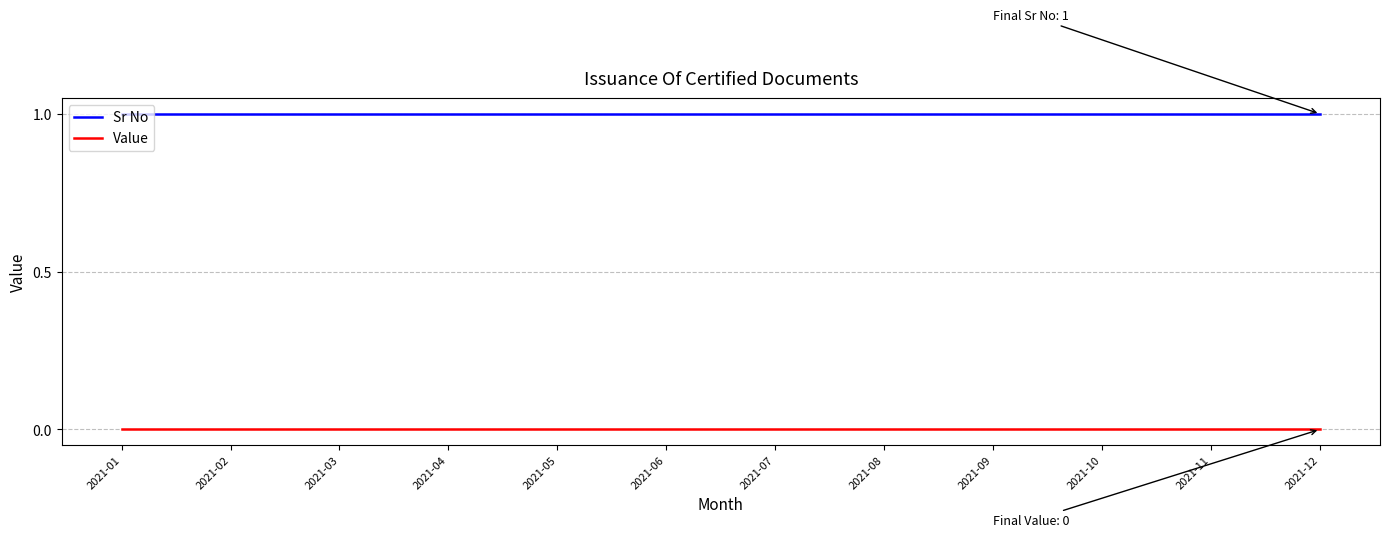

What are all the series names shown in the legend?

Sr No, Value